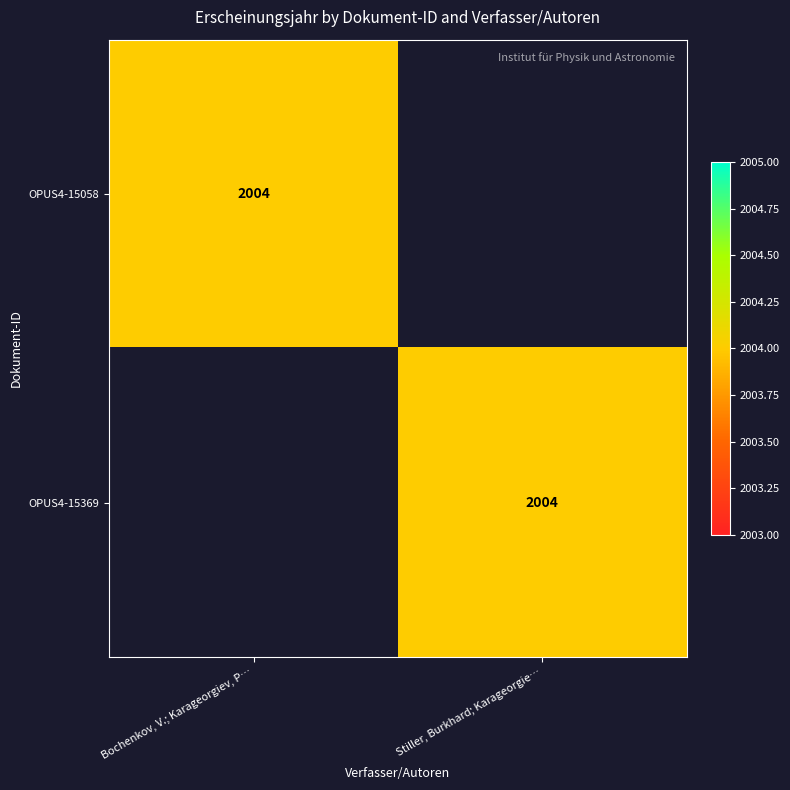

Is it true that OPUS4-15369 equals 2664 at Stiller, Burkhard; Karageorgie…?

False